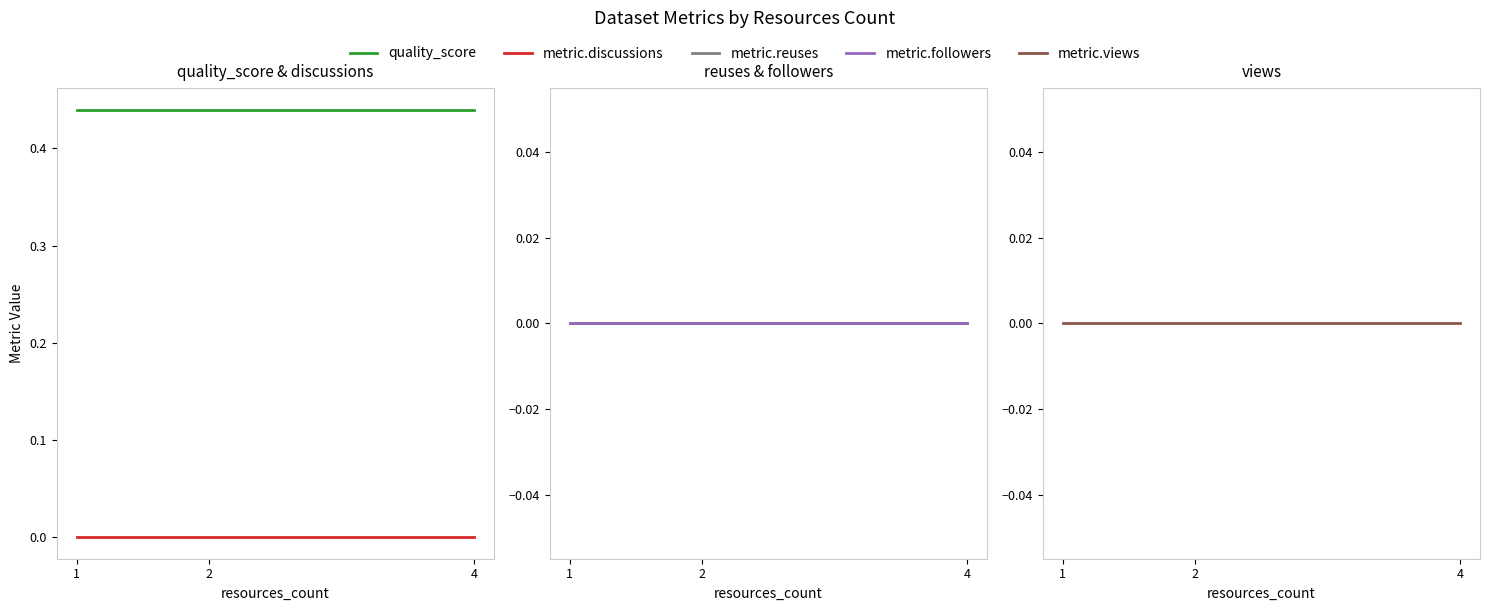

True or false: metric.views and metric.followers intersect in this chart.

False